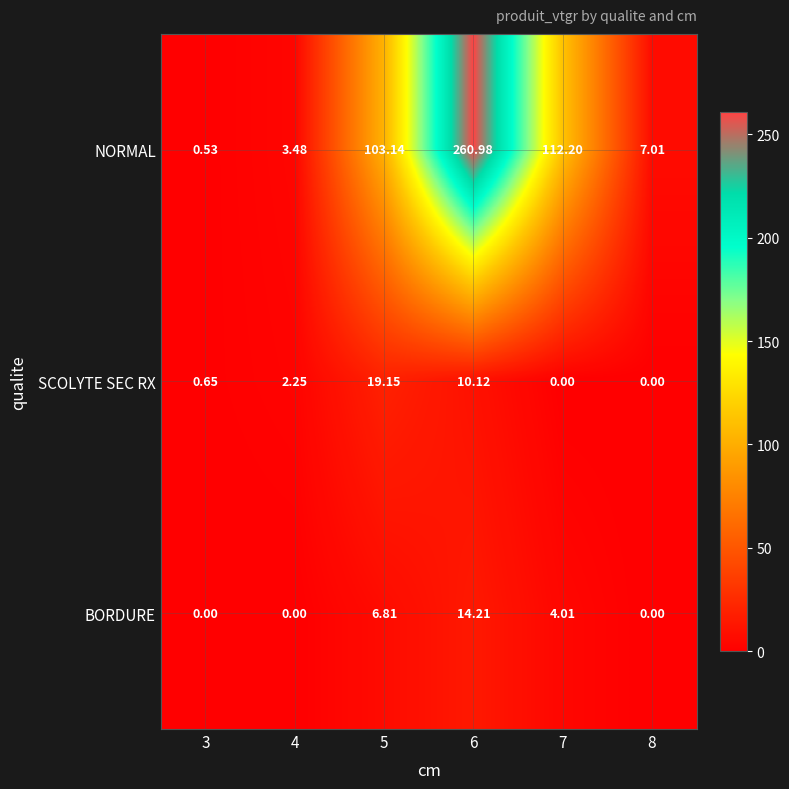

List the series in order of their peak value, lowest first.

BORDURE, SCOLYTE SEC RX, NORMAL